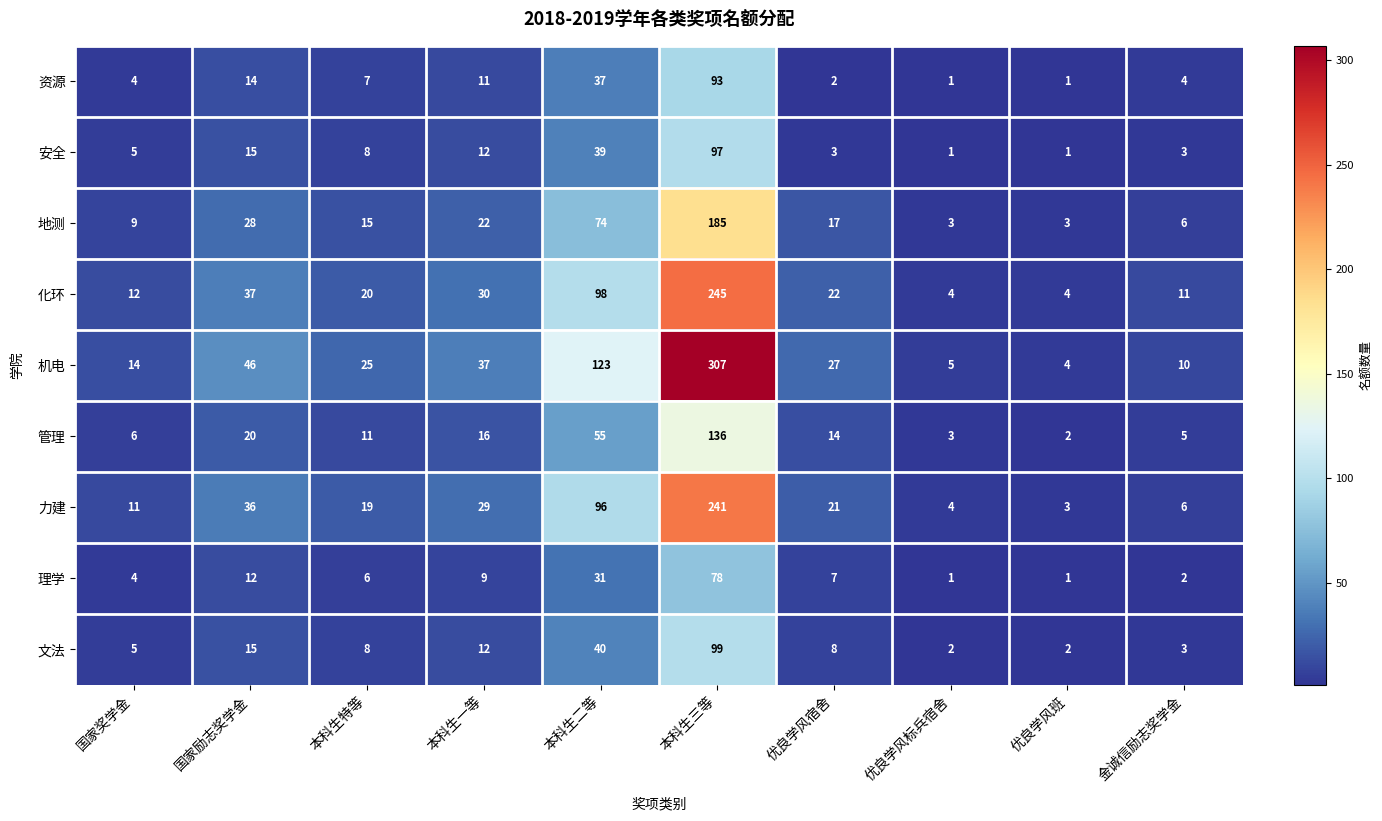

Which has a higher value, 优良学风班 or 本科生二等?

本科生二等